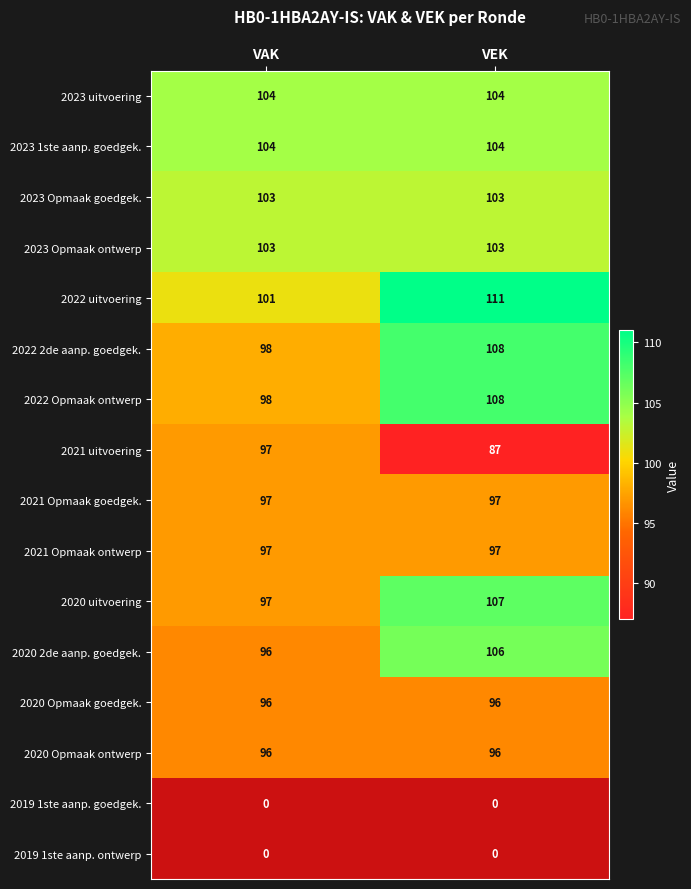

The value of 2020 2de aanp. goedgek. at VAK is 50. True or false?

False